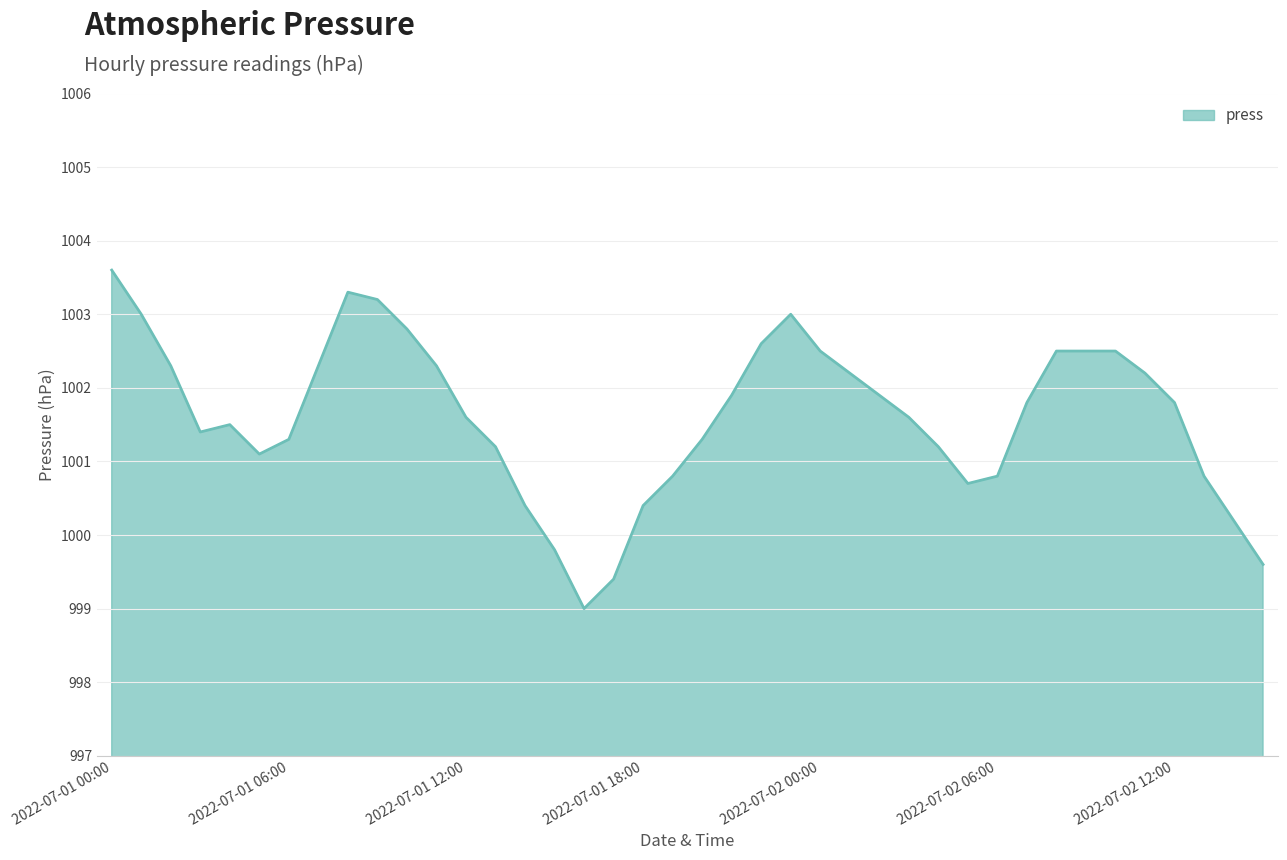

Count the number of categories in the chart.

40